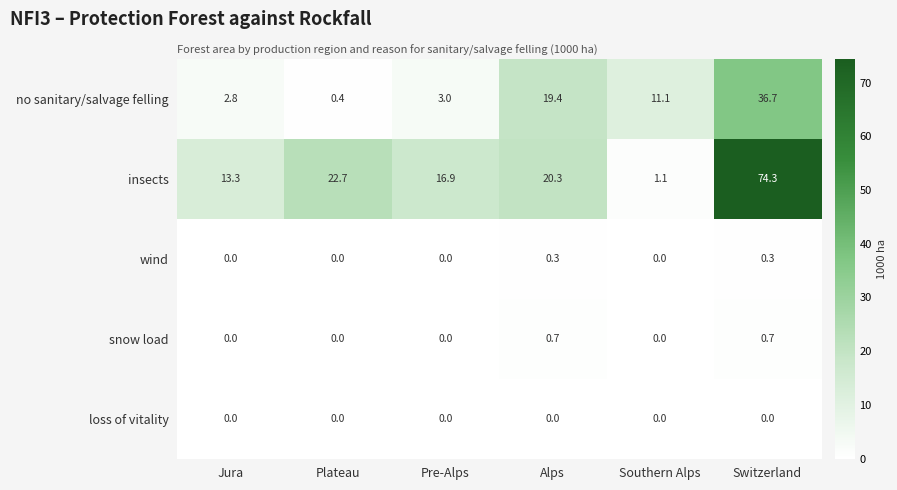

What is the difference between the no sanitary/salvage felling values at Southern Alps and Jura?

8.3